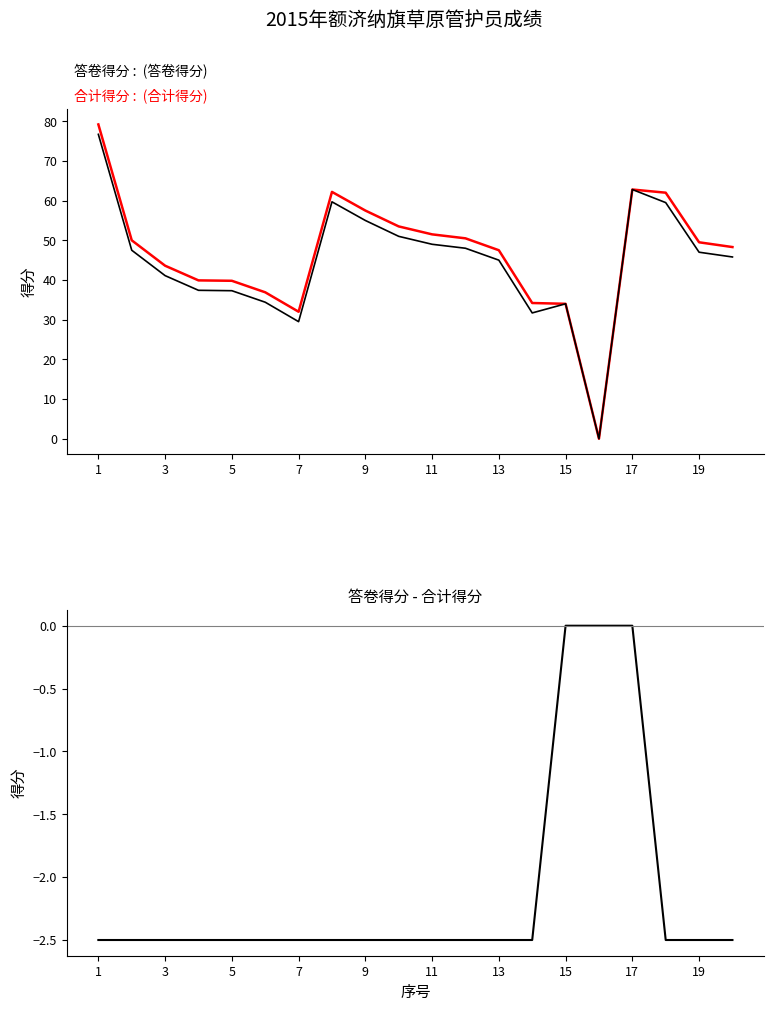

True or false: 合计得分 has more than 1 points higher than both neighbors.

True